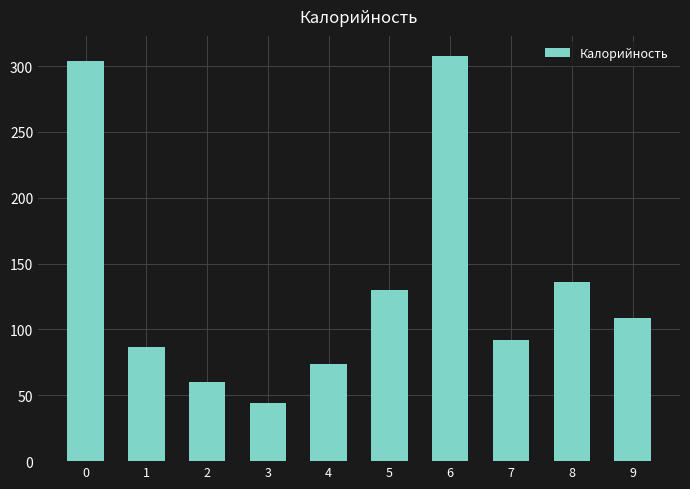

At which label is the value closest to 175?

8